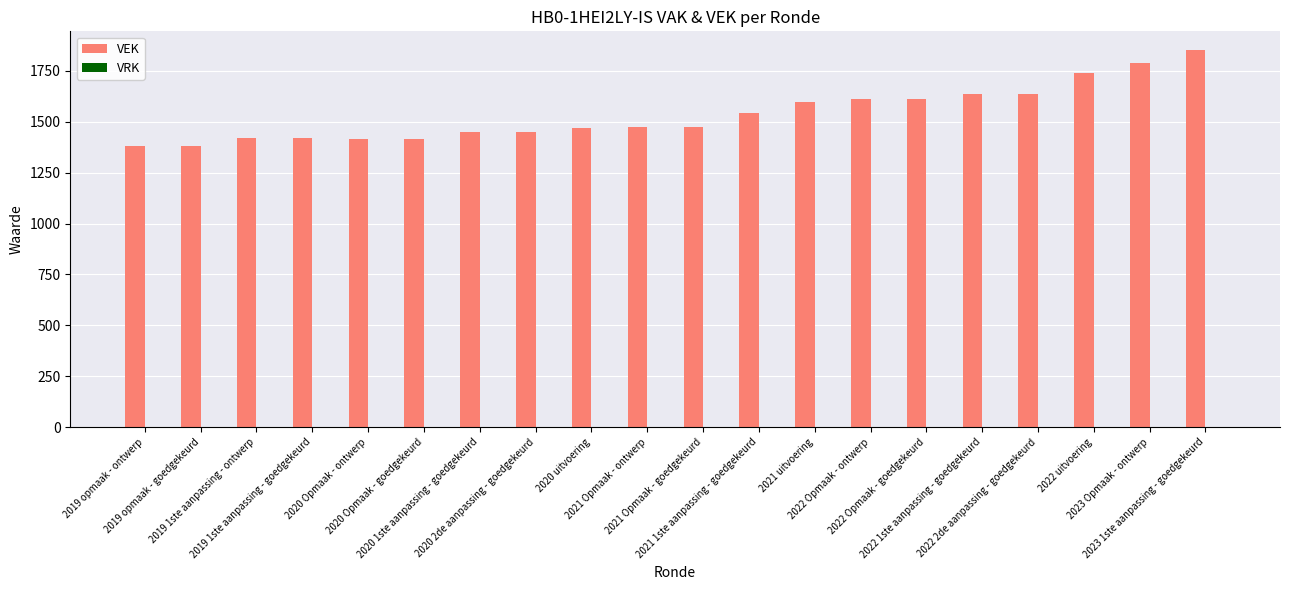

What is the value of the 2nd bar from the left?

1381